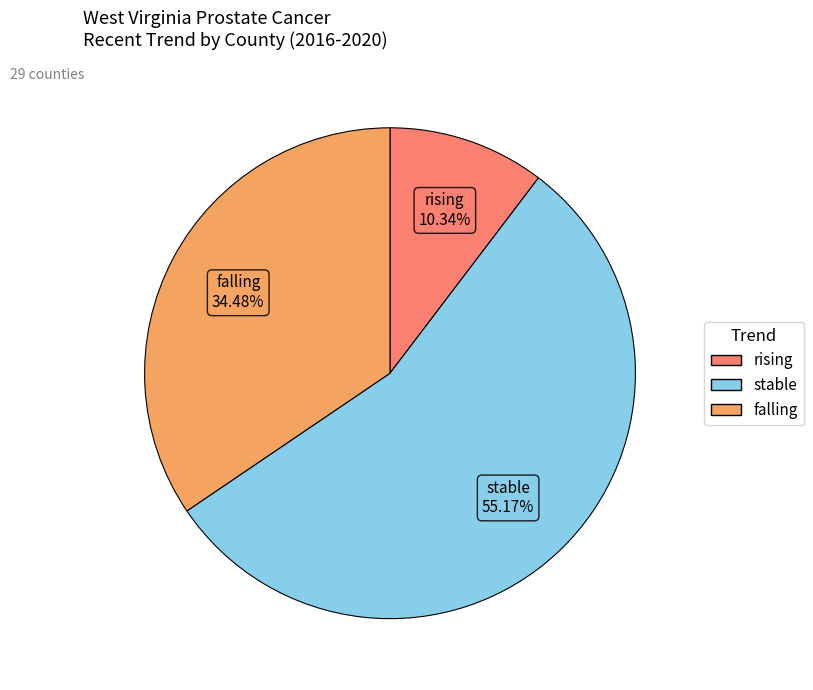

The rising slice represents 10% of the pie. True or false?

True